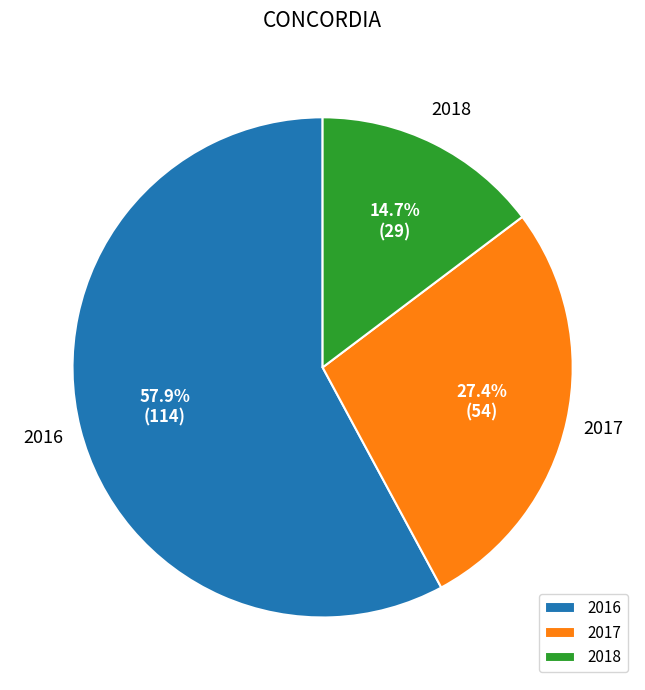

Which slice is the largest?

2016